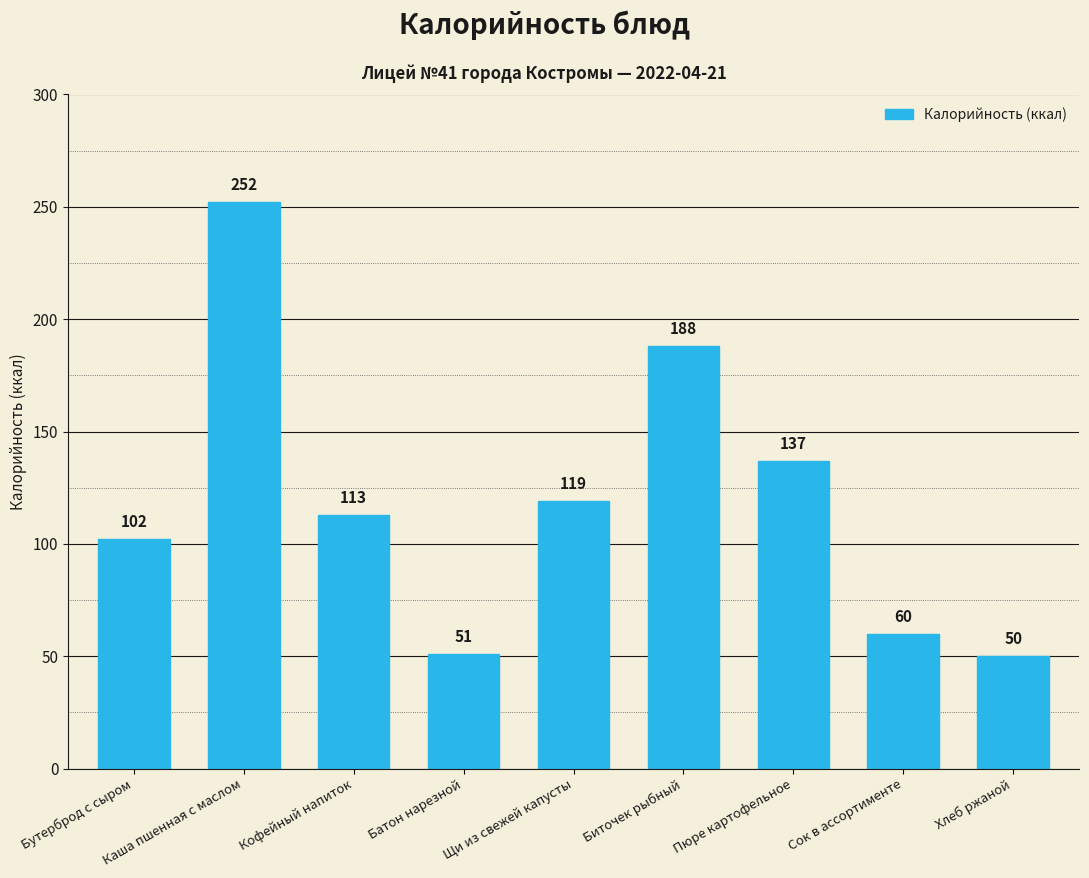

True or false: the data shows 252 at Каша пшенная с маслом.

True